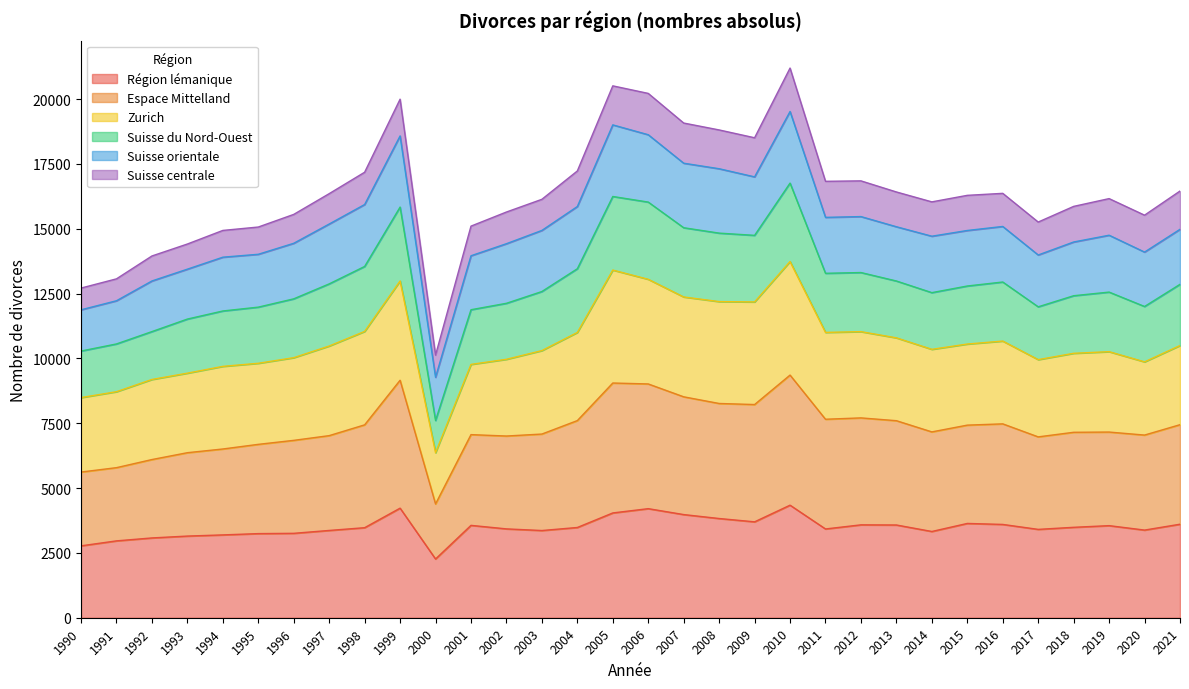

At which label does Région lémanique reach its minimum?

2000